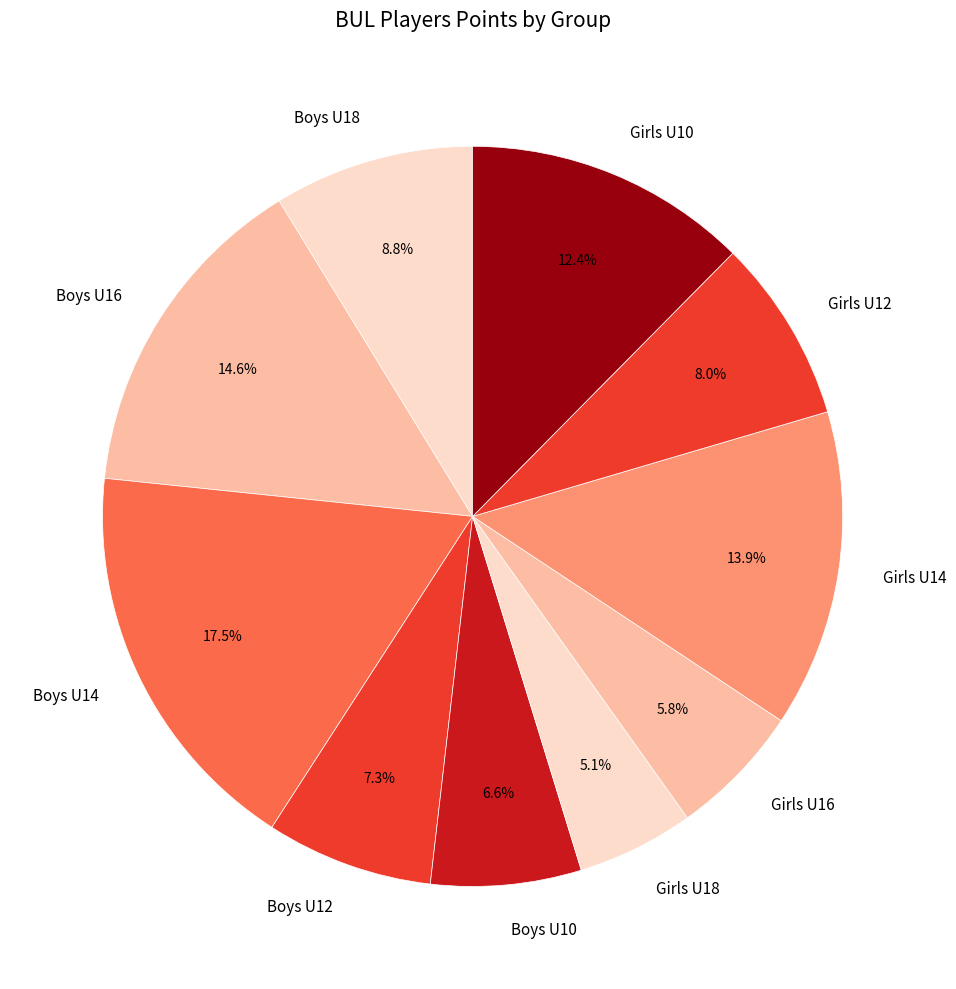

What percentage do Boys U16 and Boys U10 together represent?

21.2%